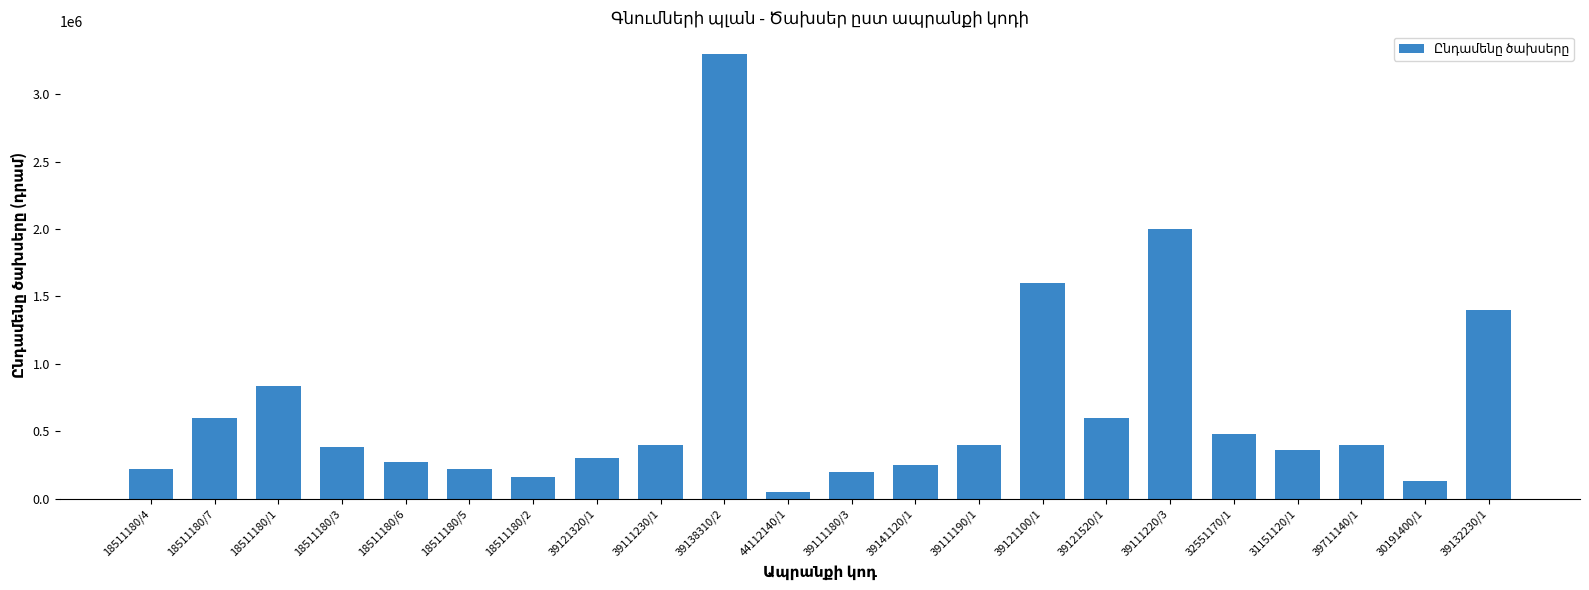

Are the bars horizontal?

No